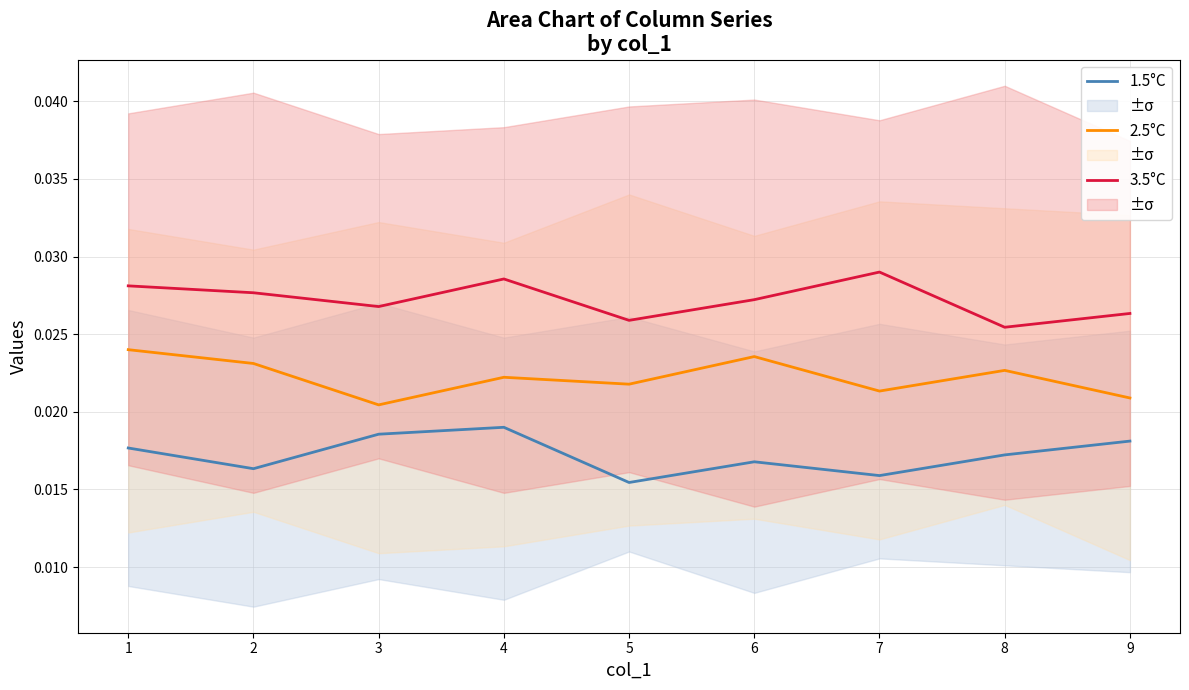

True or false: 2.5°C and 3.5°C cross at least once.

False